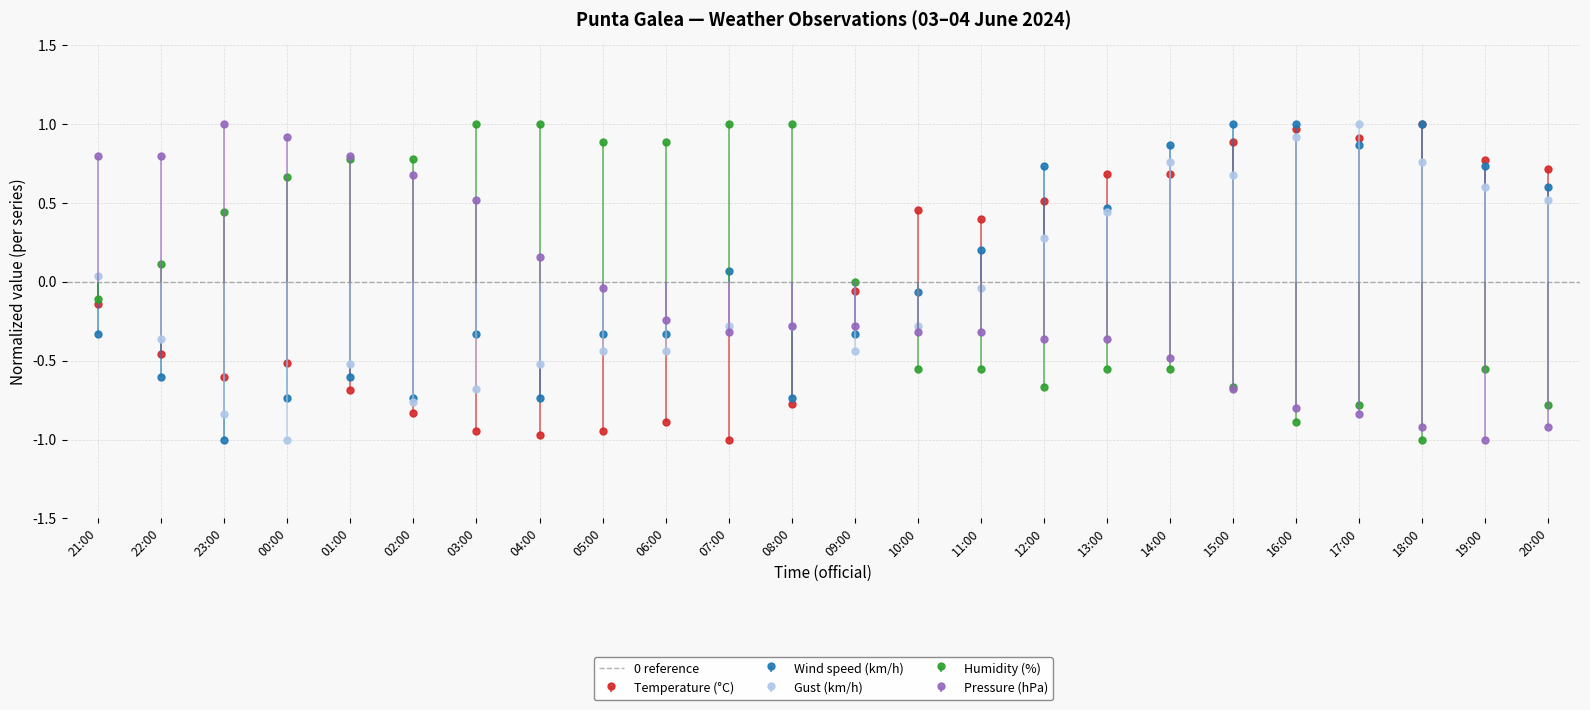

At 16:00, list the series in order from smallest to largest.

Humidity (%), Pressure (hPa), Gust (km/h), Temperature (°C), Wind speed (km/h)